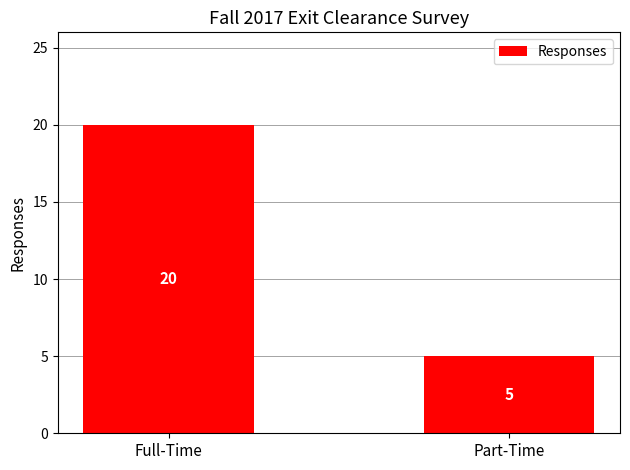

What is the sum of all values?

25